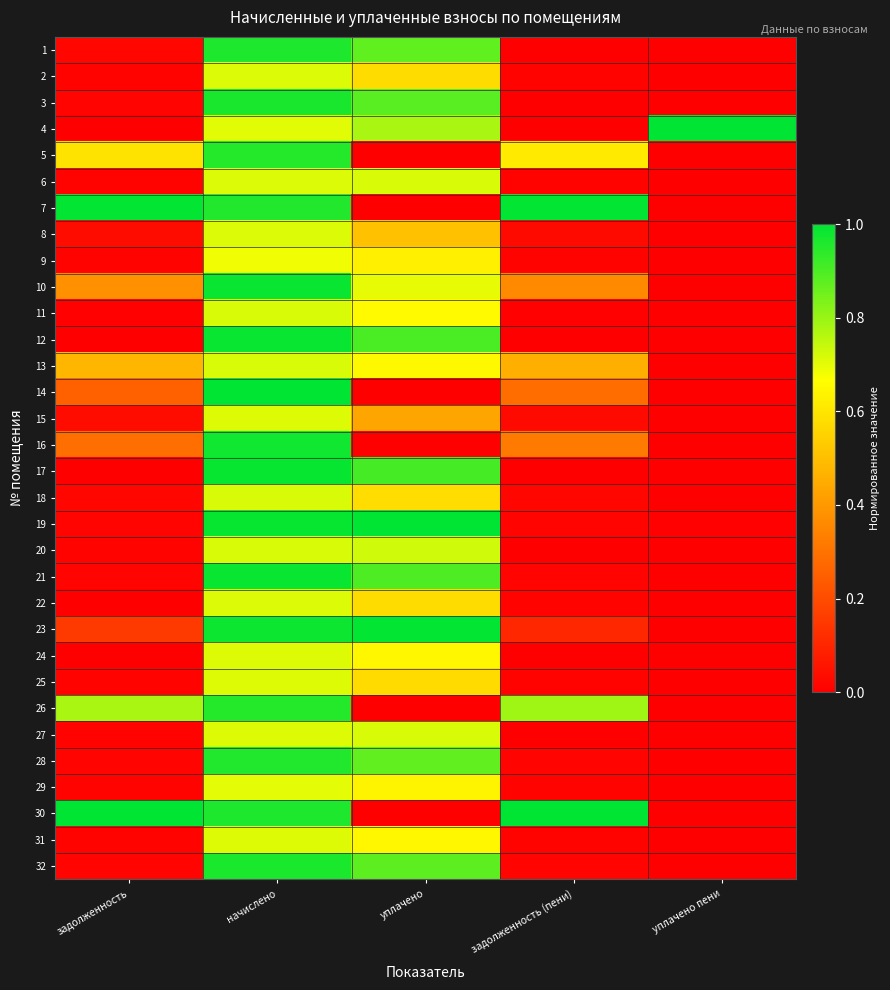

At how many categories does at least one series exceed 0?

5